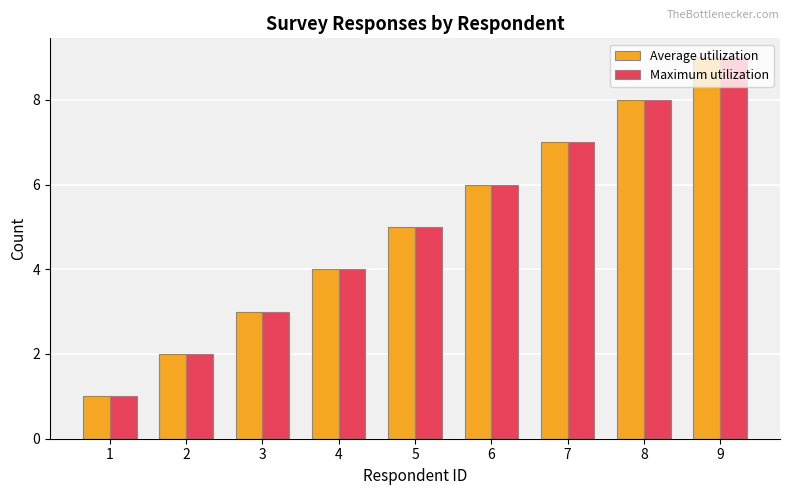

What is the average value of the Maximum utilization series?

5